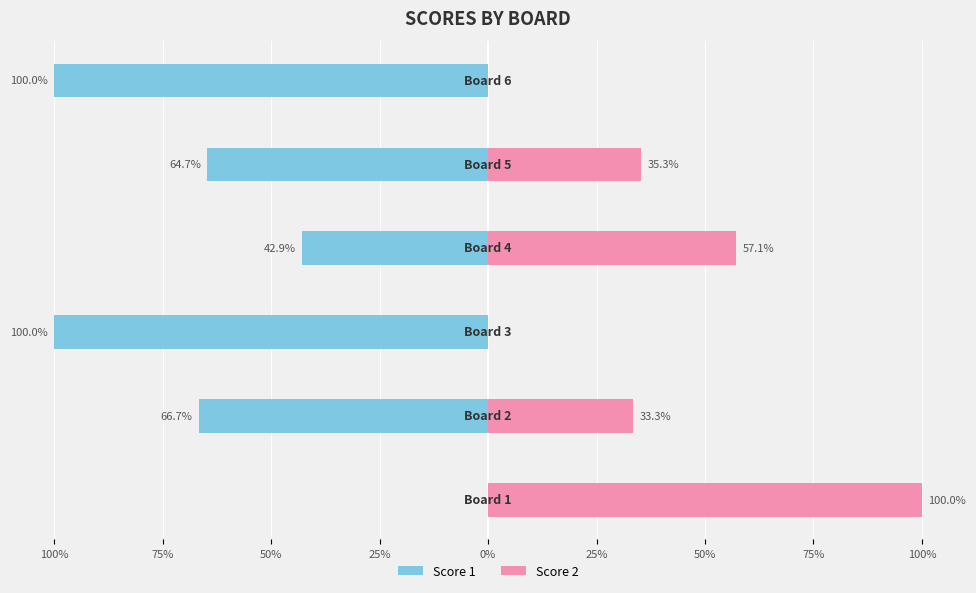

What are all the series names shown in the legend?

Score 1, Score 2